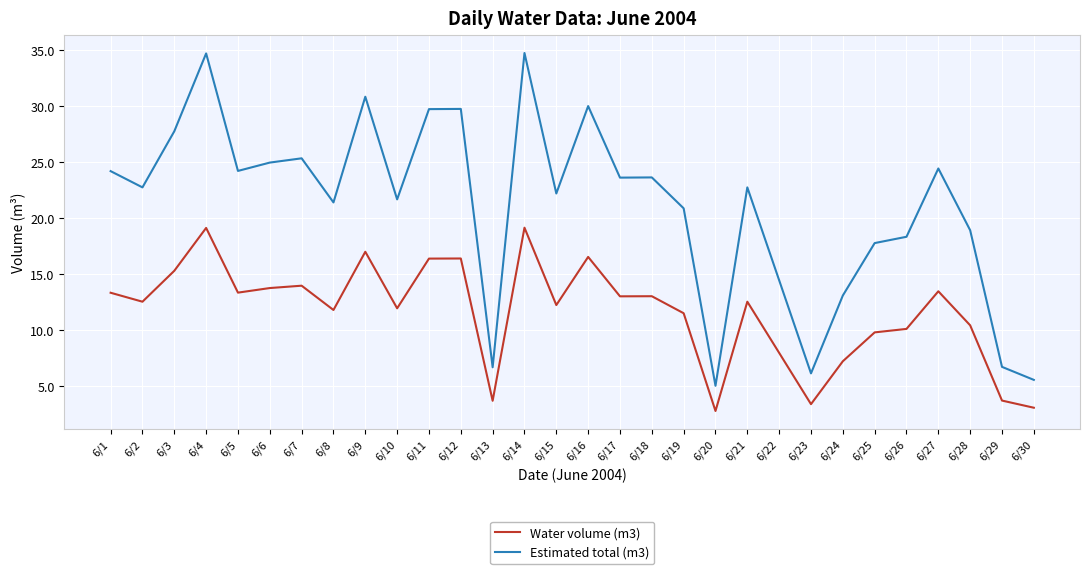

Where does the Estimated total (m3) series first go above 22?

6/1